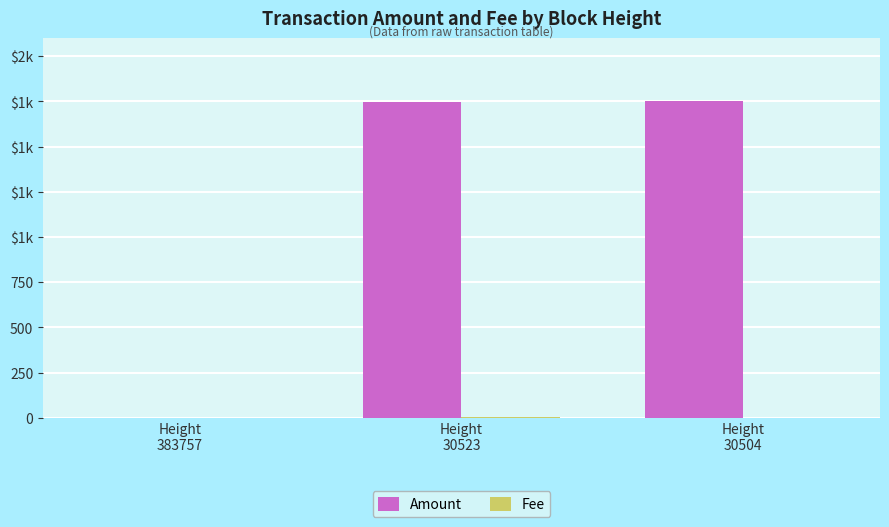

The value of Amount at Height
383757 is 578. True or false?

False